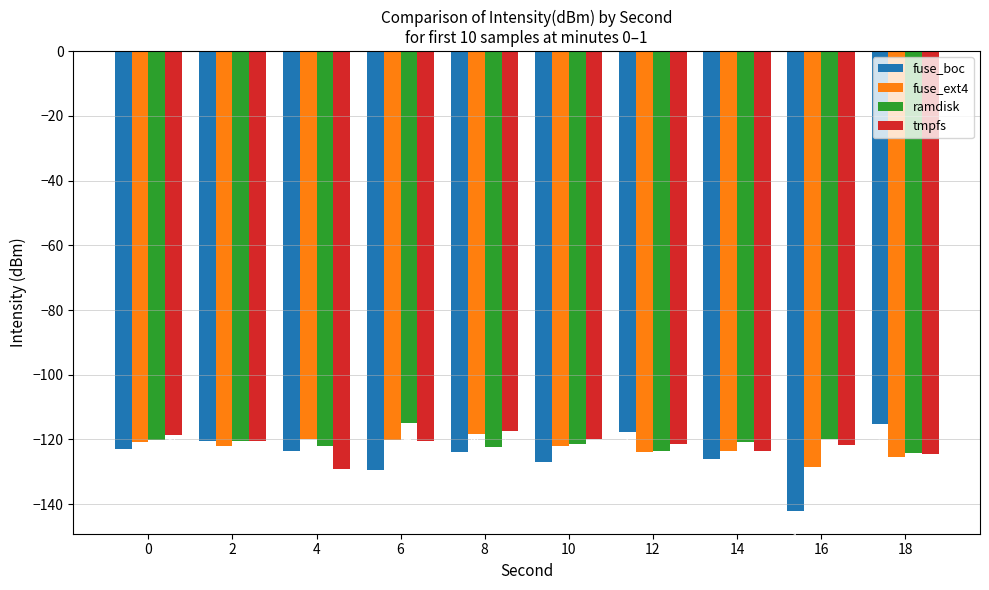

Is it true that ramdisk equals -122.1 at 4?

True